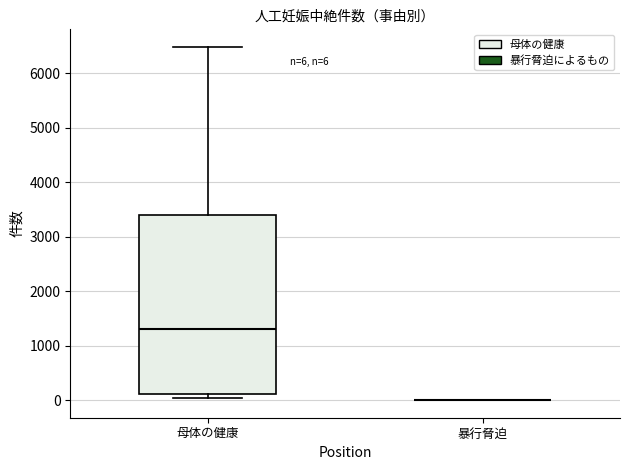

Comparing the boxes themselves (not the whiskers), which one is the tallest?

母体の健康